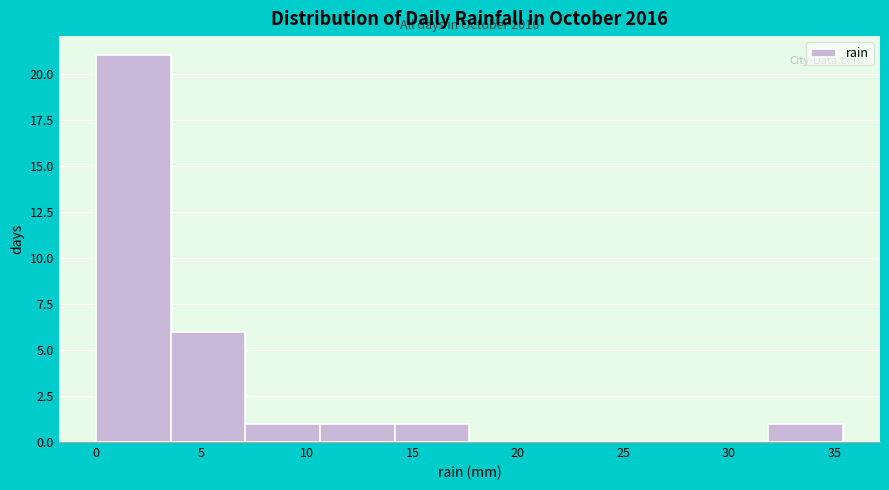

Which range on the x-axis has the tallest bar?

0.0 to 3.5